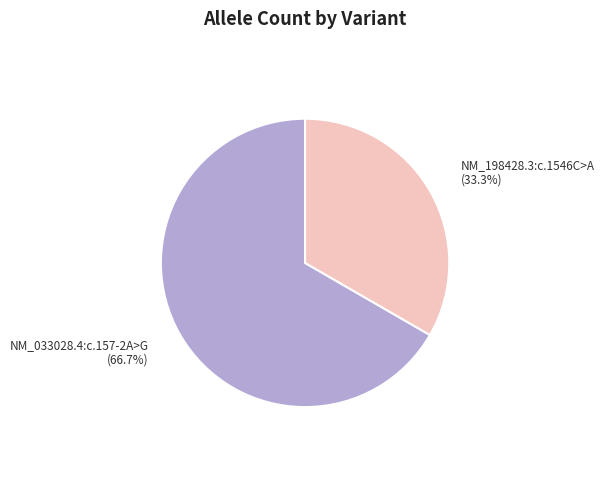

Count the number of slices in the pie.

2